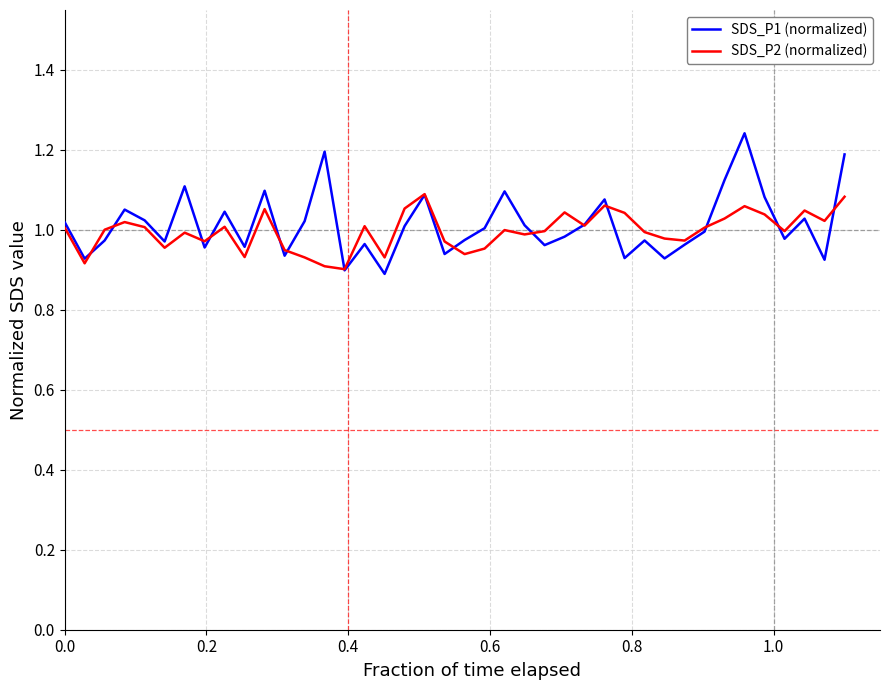

Is this an area chart (filled region under the line)?

No